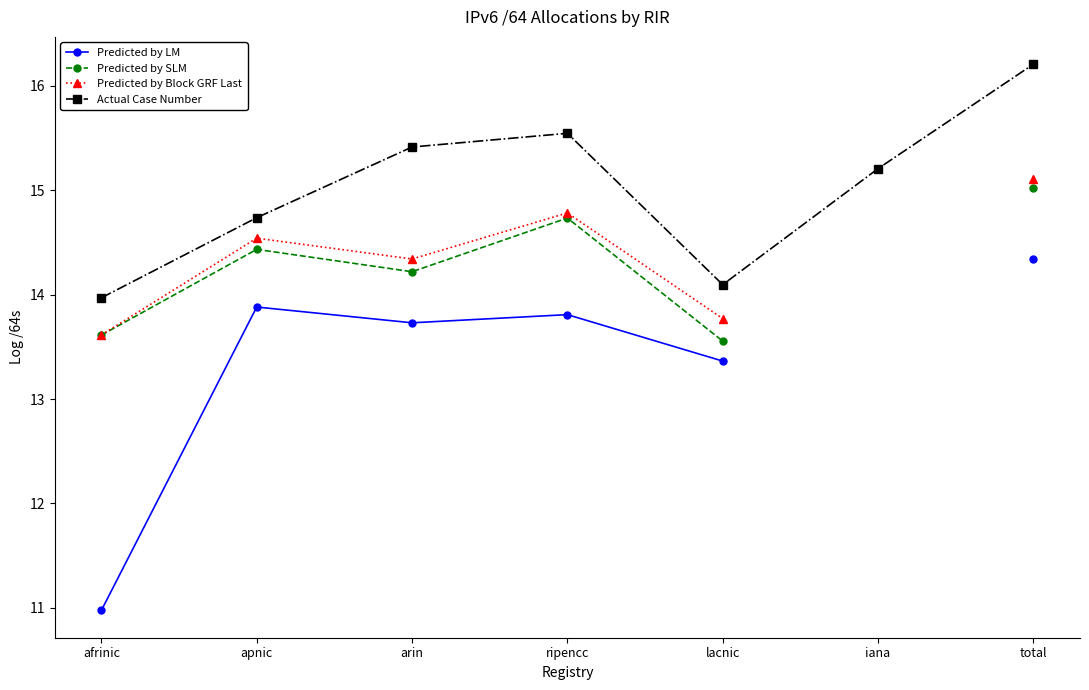

Which series has the largest range (max minus min)?

Predicted by LM